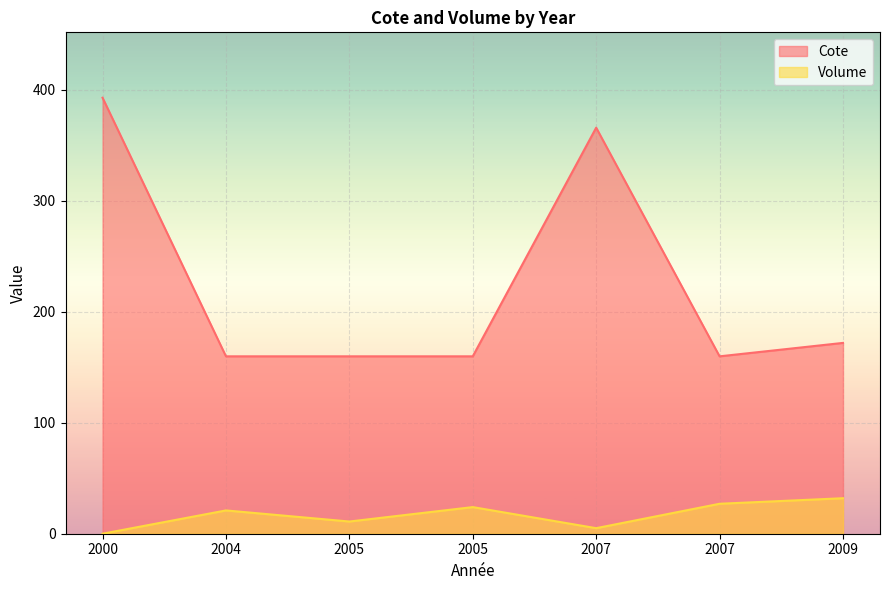

What is the spread (max minus min) of values at 2009?

140.0